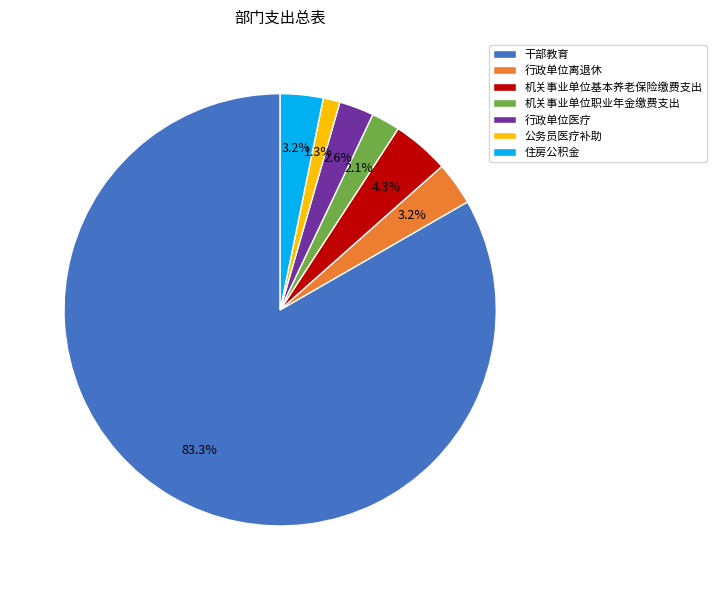

Is it true that 行政单位离退休 is 13% of the pie?

False